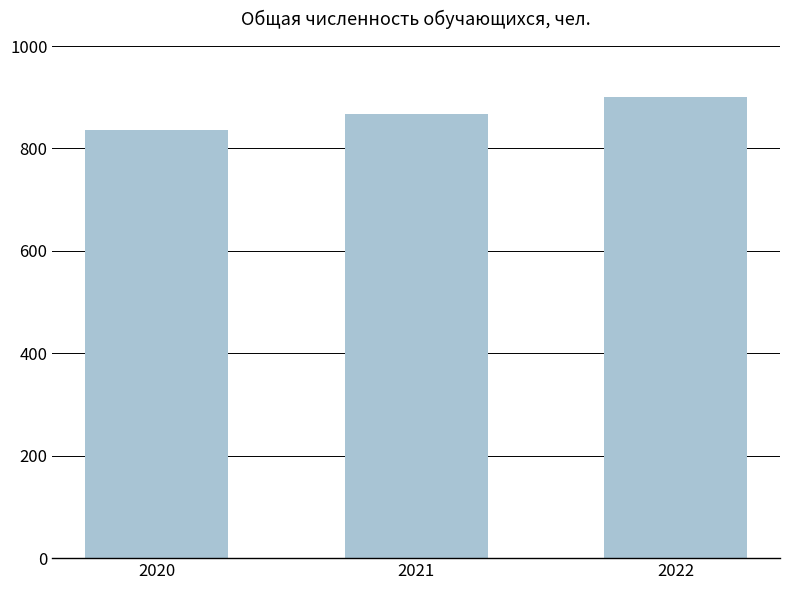

What is the approximate value at 2022?

901